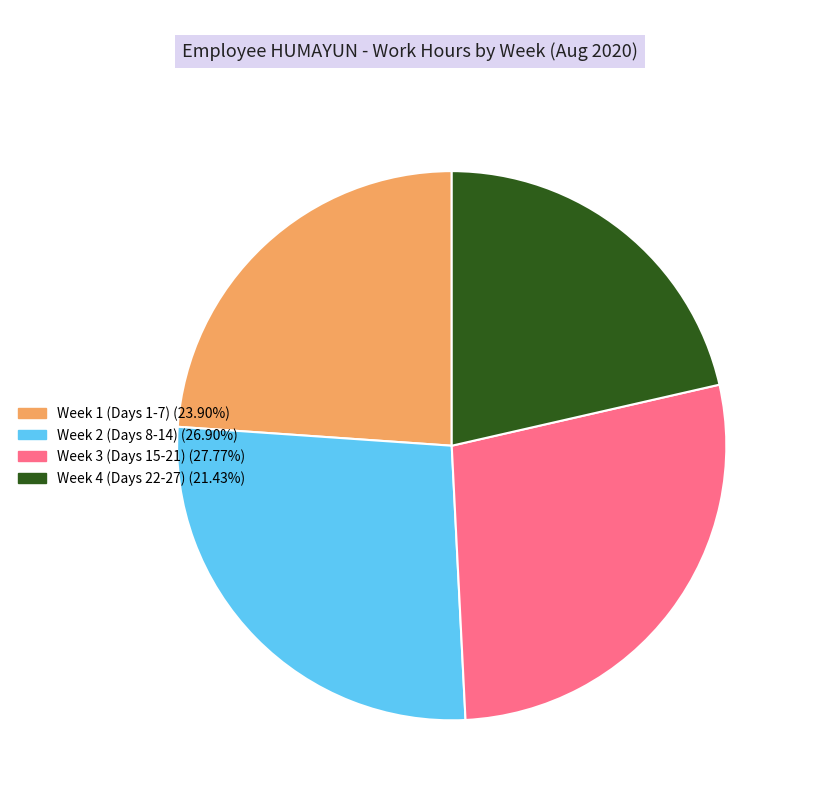

Does any single category account for the majority?

No